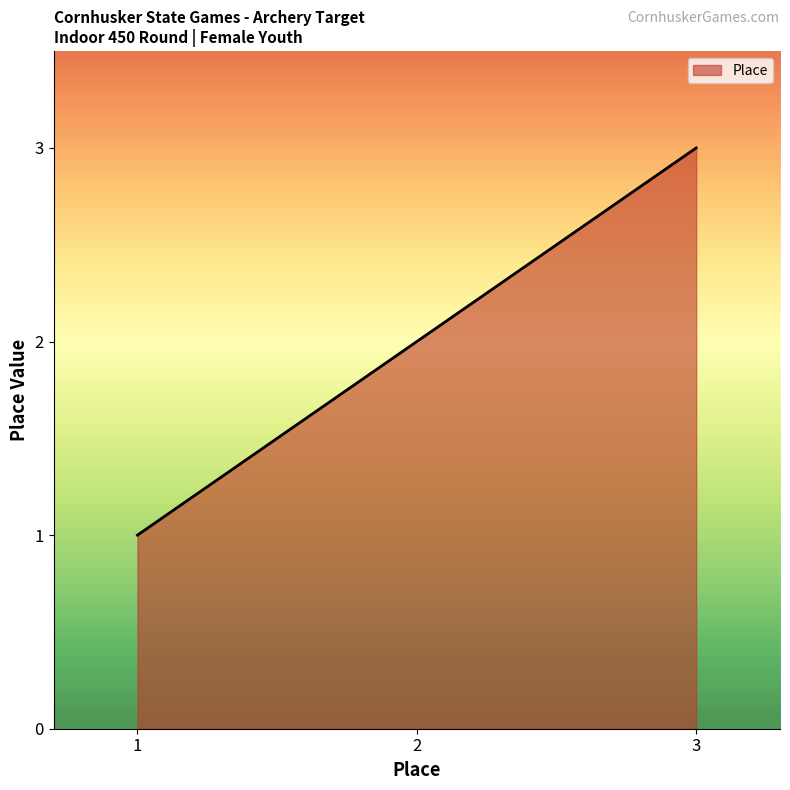

What is the minimum value shown in the chart?

1